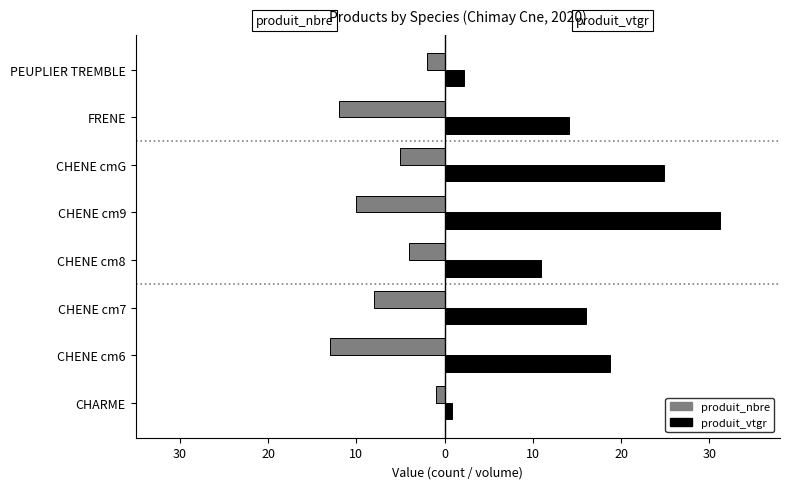

What are all the series names shown in the legend?

produit_nbre, produit_vtgr